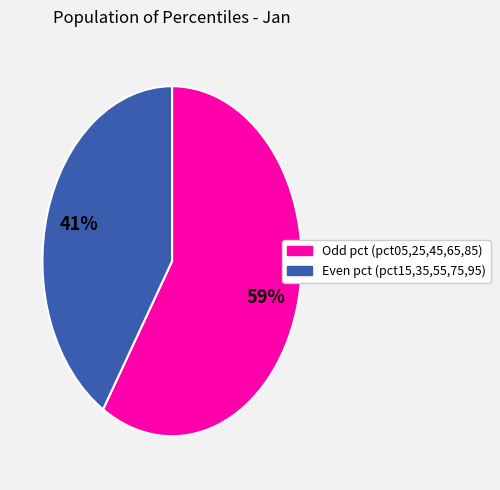

To the nearest percent, what is the average slice percentage?

50%